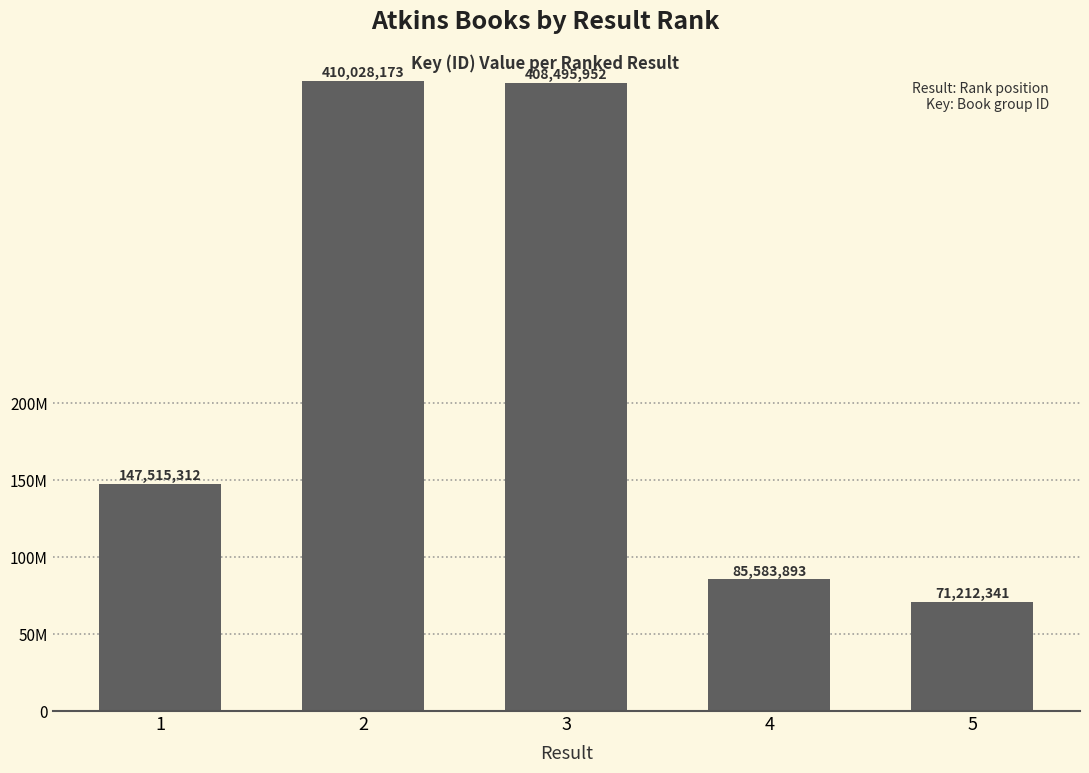

Which label corresponds to the smallest value in the chart?

5